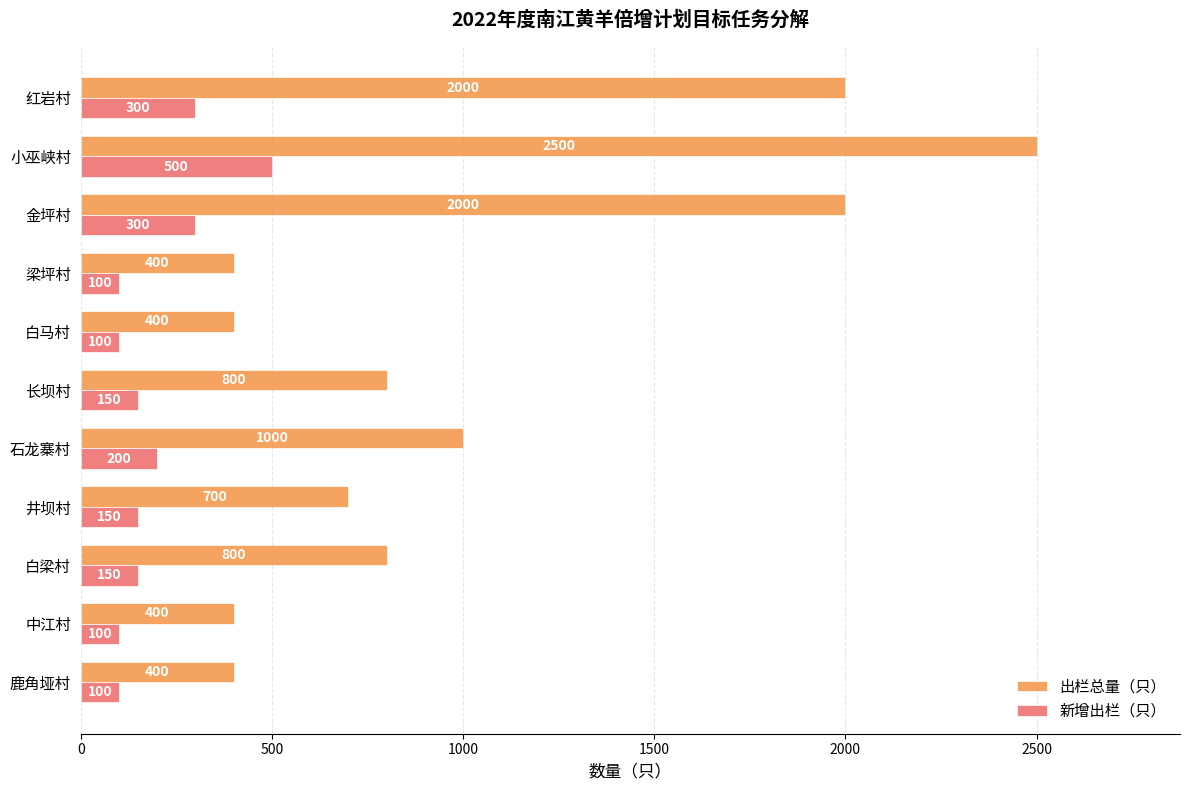

What is the difference between the highest and lowest values at 鹿角垭村?

300